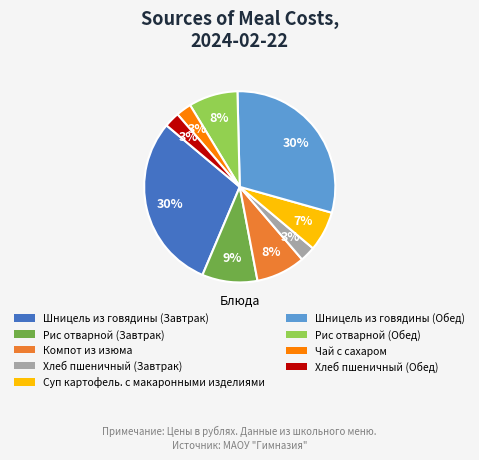

To the nearest percent, what is the difference between the largest and smallest slice percentages?

27%